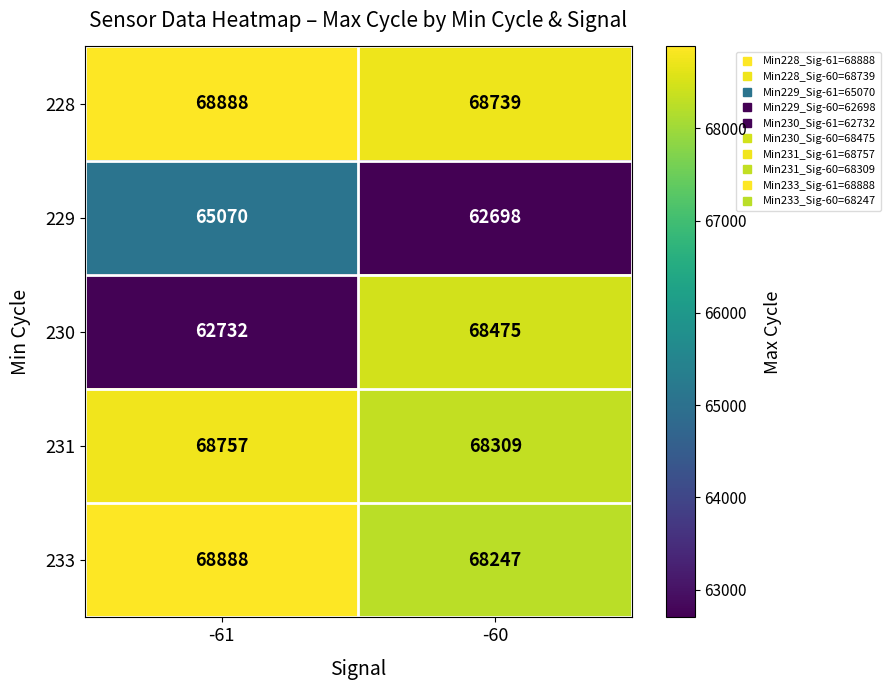

What is the difference between the highest and lowest values at -61?

6156